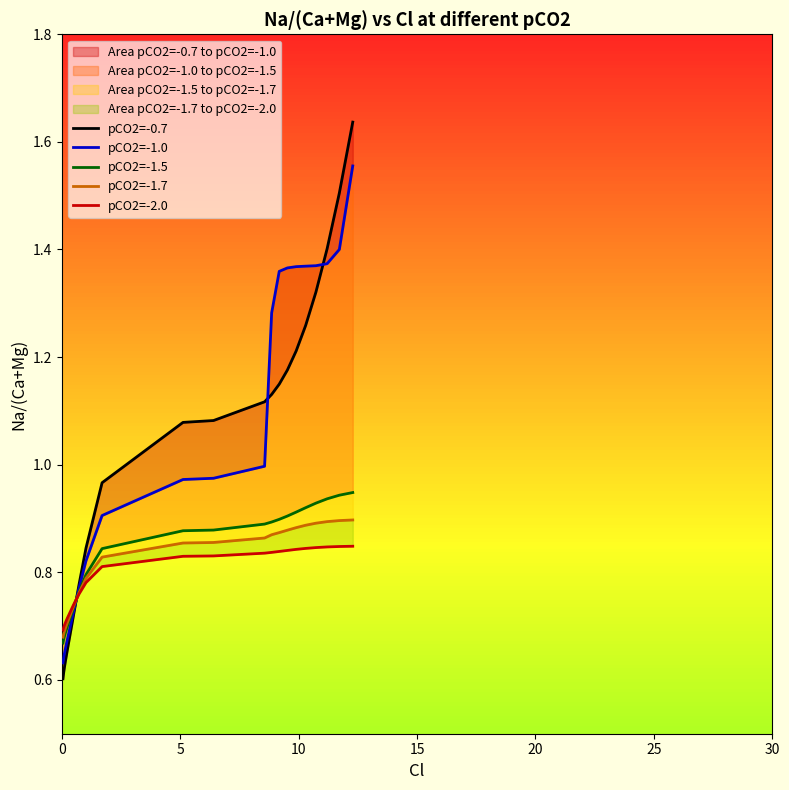

What is the value of the pCO2=-0.7 point at the 5th from the left?

0.6